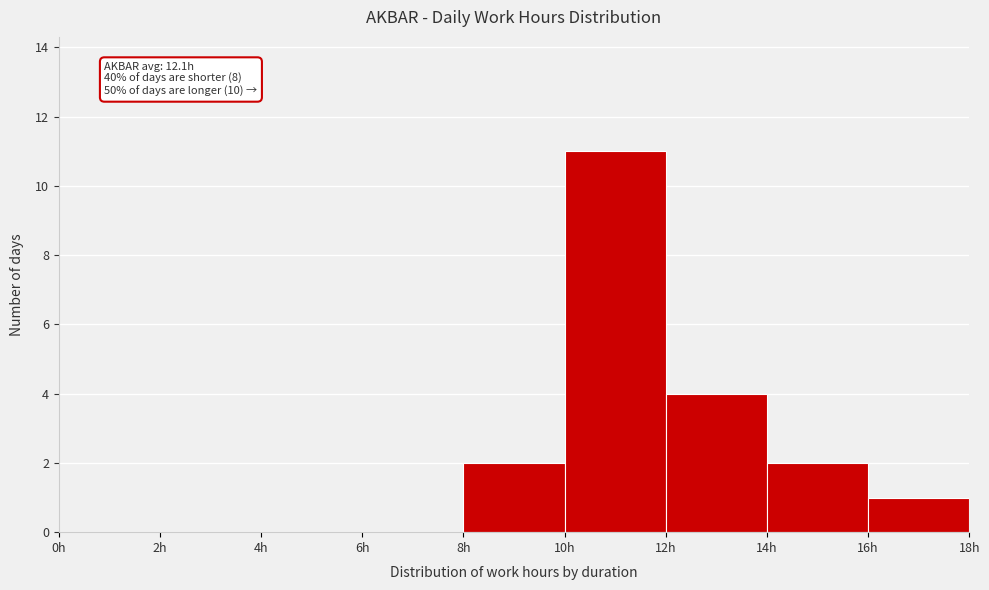

Which range on the x-axis has the tallest bar?

10 to 12